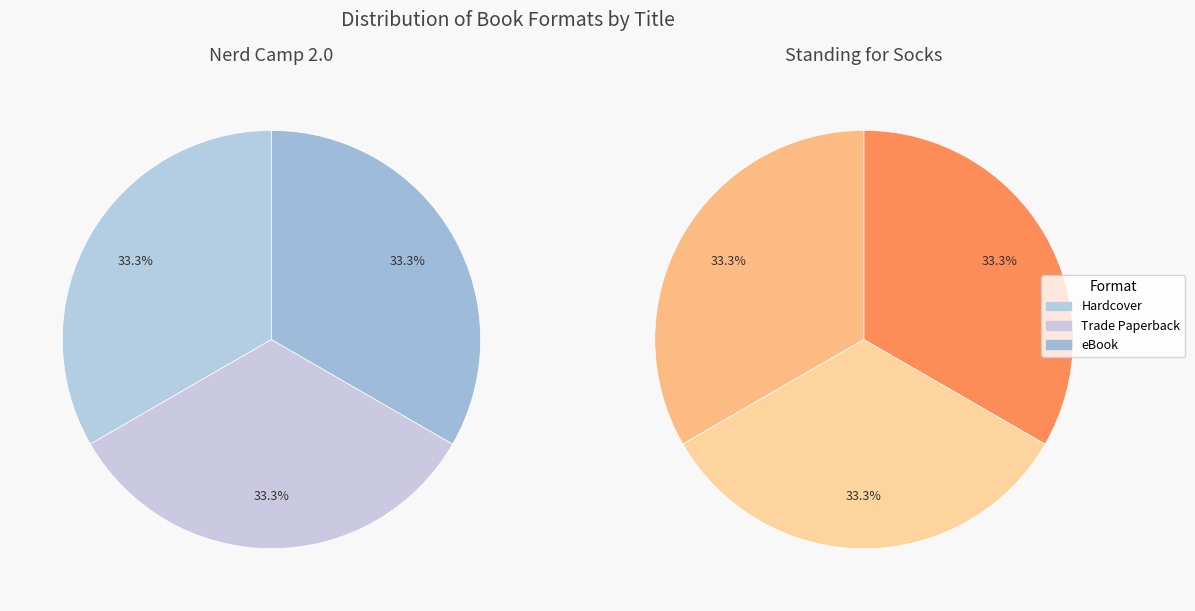

Which category has the smallest portion of the pie?

Hardcover